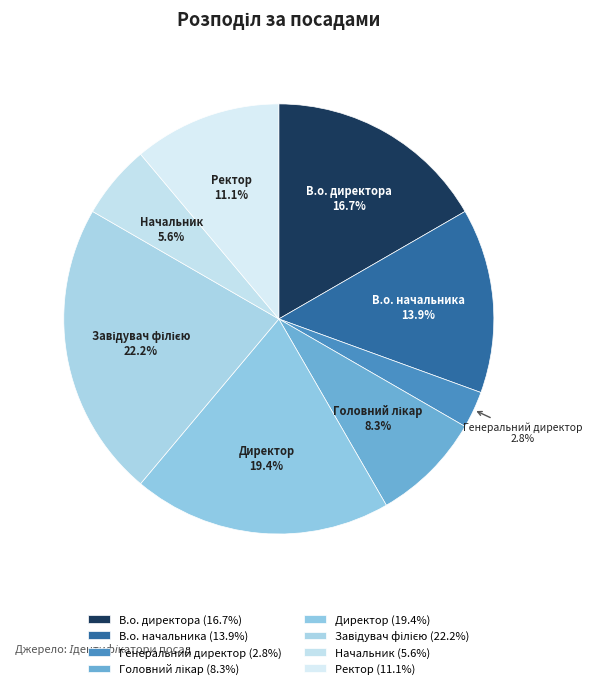

Is it true that Завідувач філією is 13% of the pie?

False